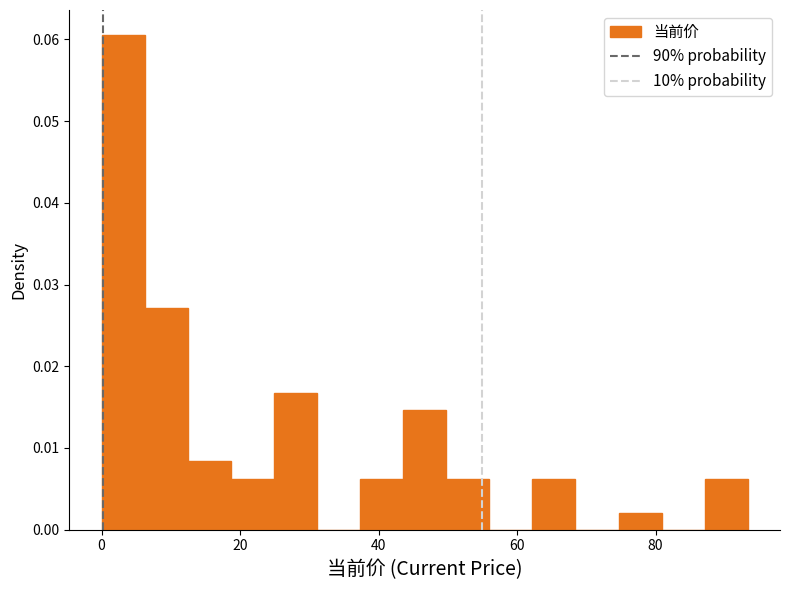

Around what value on the x-axis is the tallest bar? Give the approximate position of its centre, as read against the axis.

4